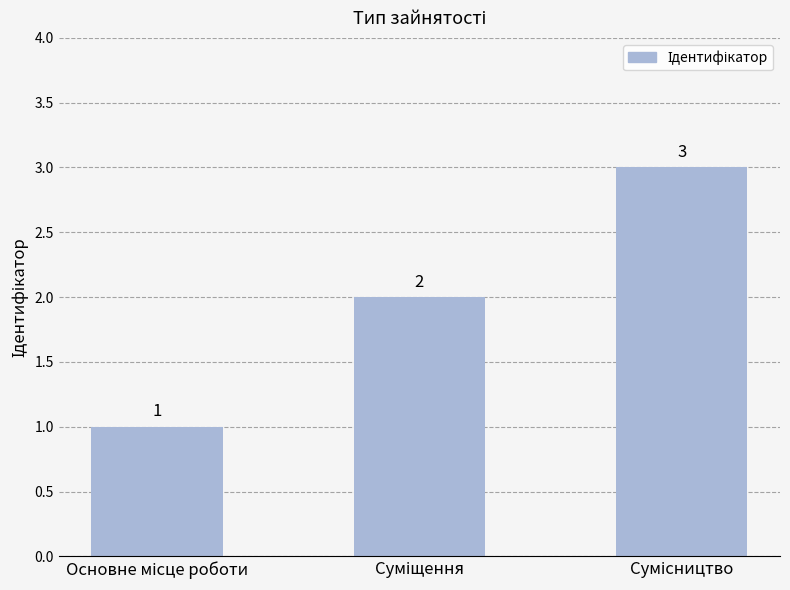

How many values are between 1 and 3?

3